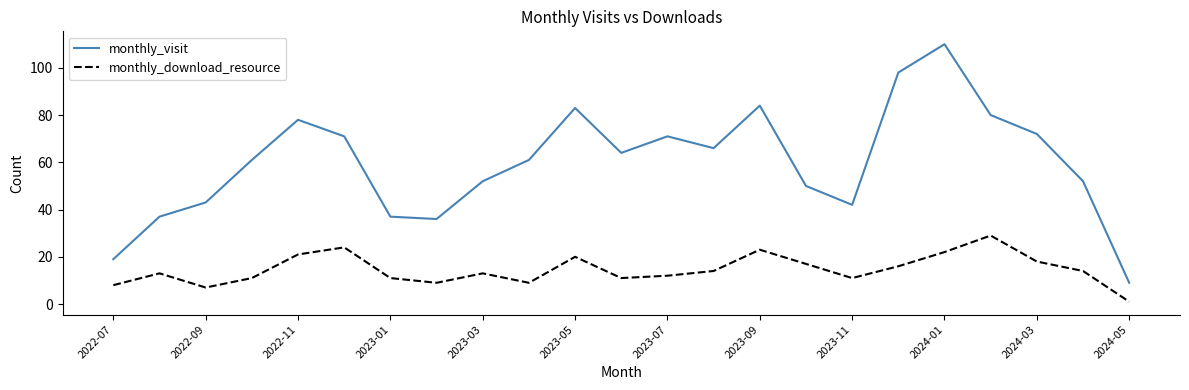

List the series in order of their overall mean, lowest first.

monthly_download_resource, monthly_visit